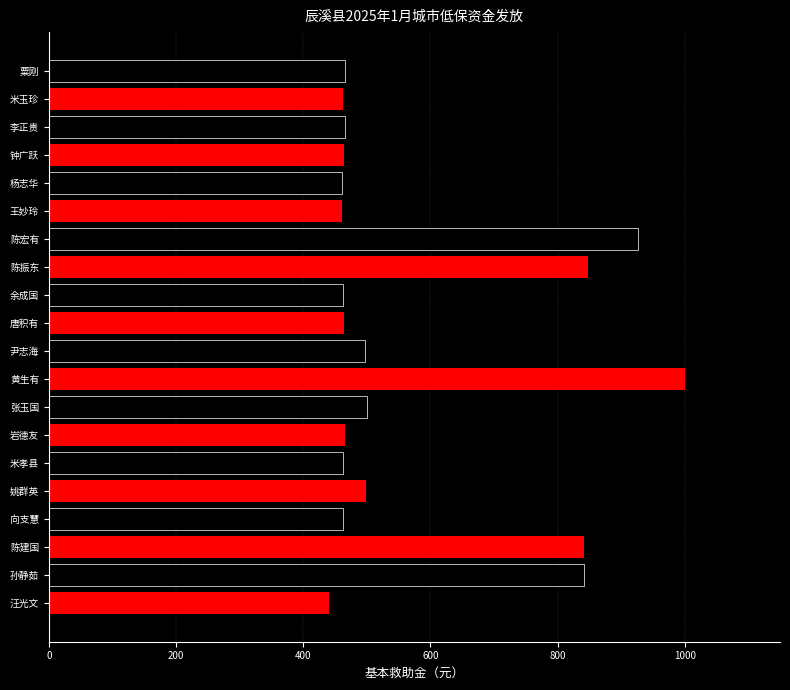

What is the smallest value displayed?

441